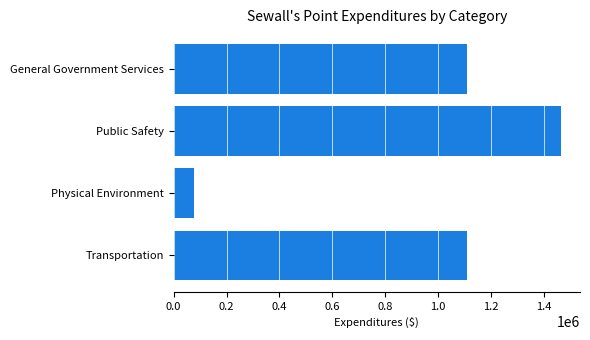

Is it true that the value at Transportation is 1464458?

False